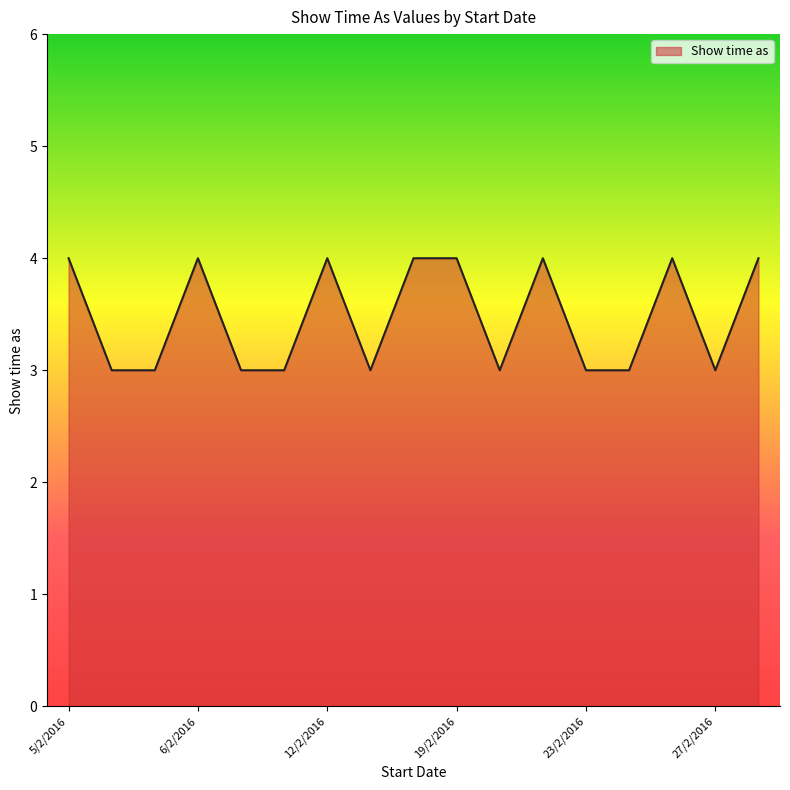

What is the difference between the second highest and second lowest values?

1